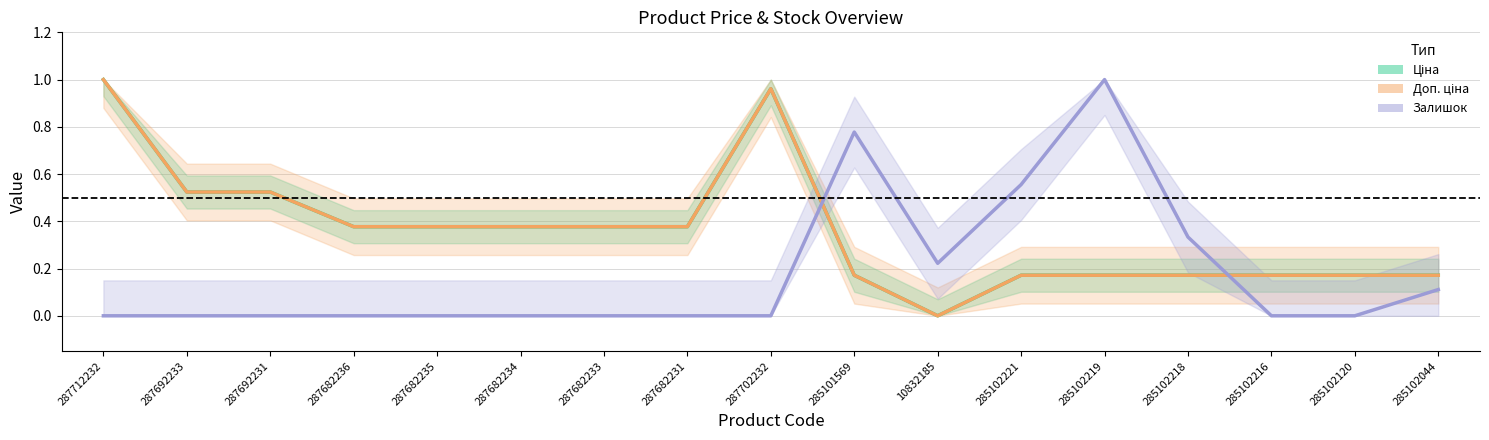

What is the sum of the Доп. ціна values at 287712232 and 287692233?

1.5